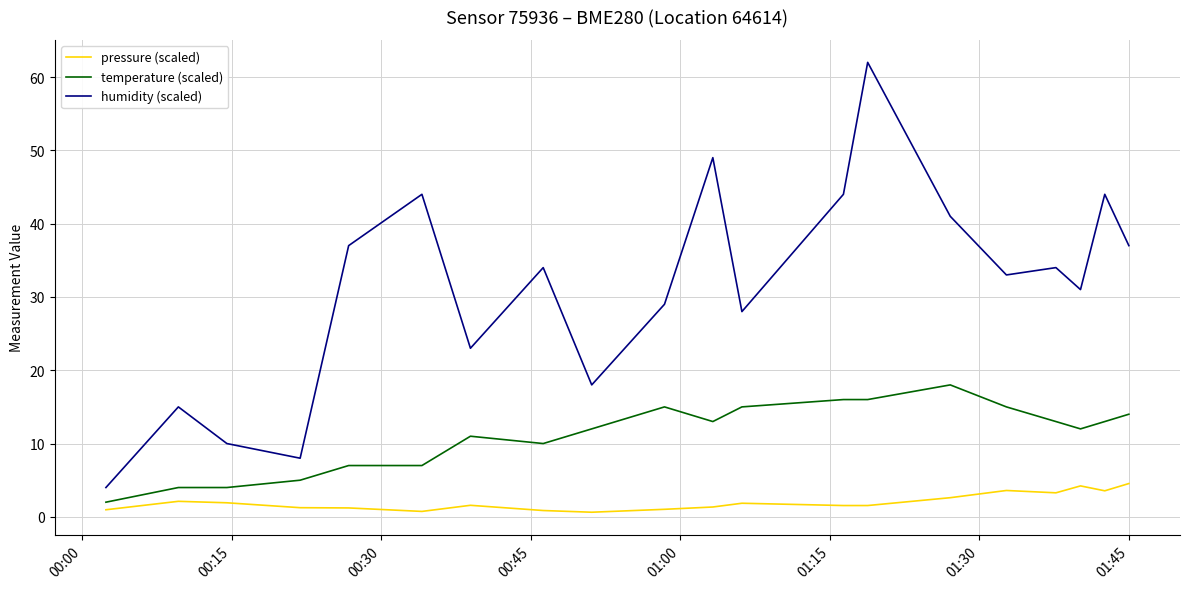

How many distinct data groups are displayed?

3